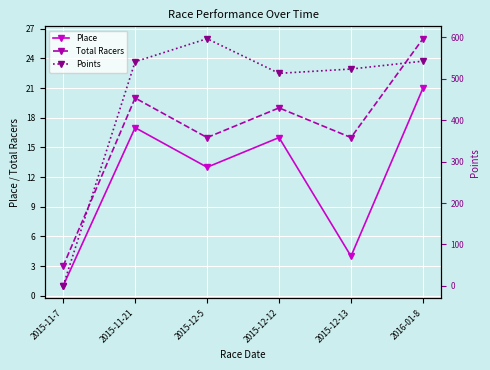

Reading left to right, extract all data points from this chart.

Place: 1.0	17.0	13.0	16.0	4.0	21.0
Total Racers: 3.0	20.0	16.0	19.0	16.0	26.0
Points: 0.0	541.4	597.1	513.4	523.8	542.8